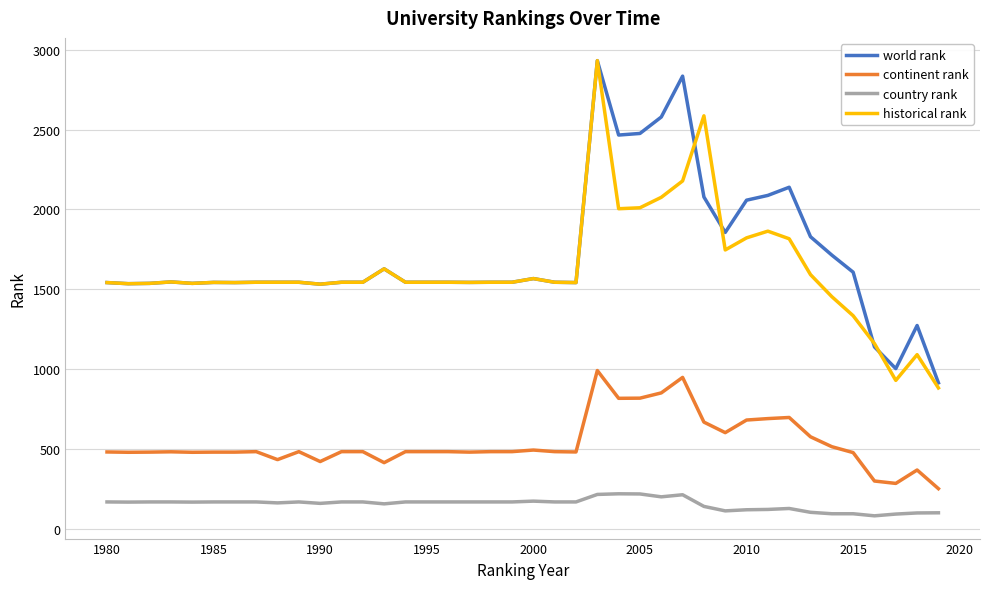

True or false: country rank and world rank cross at least once.

False